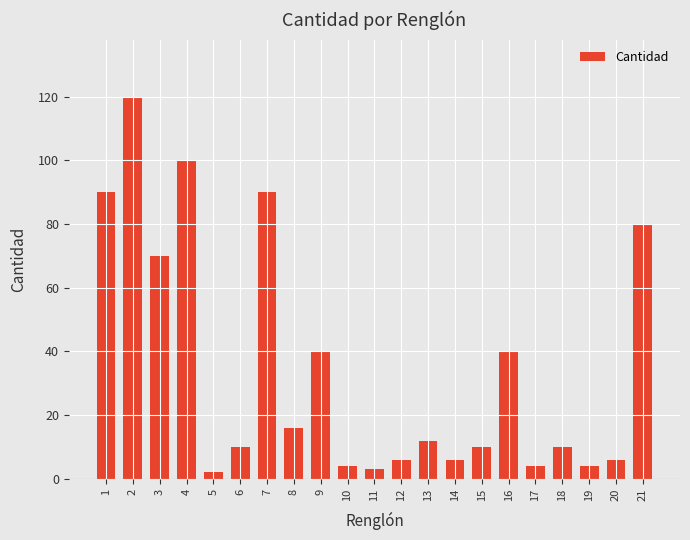

The chart shows a value of 10 at 15. True or false?

True